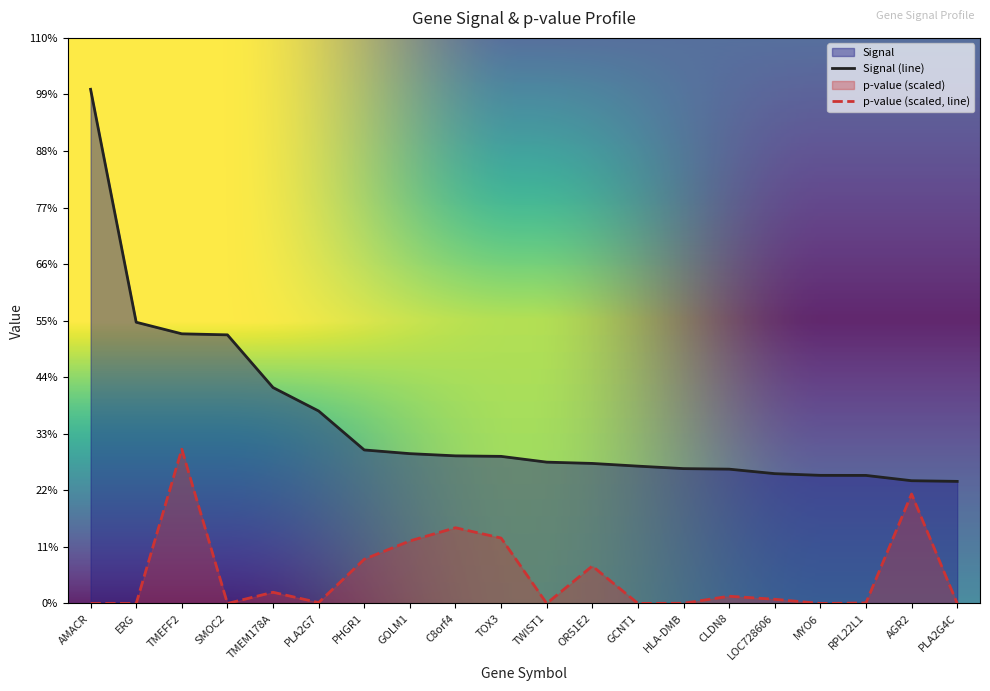

Between TMEM178A and PHGR1, which series saw the biggest shift?

Signal (line)